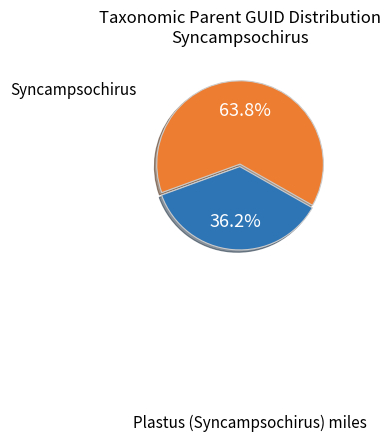

How many slices are in this pie chart?

2